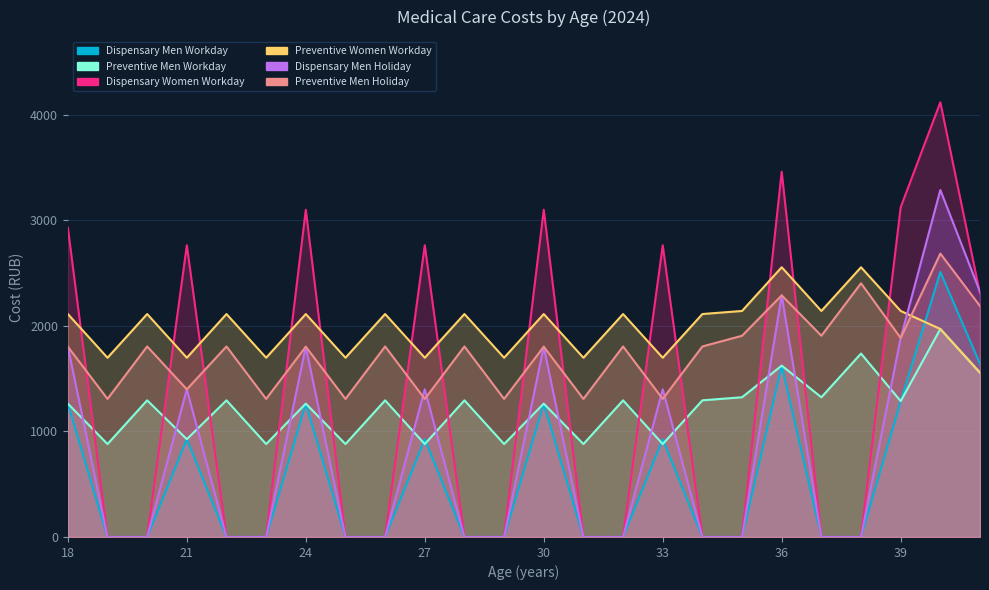

Is the value of Dispensary Men Holiday at 35 greater than the value of Preventive Men Holiday at 38?

No